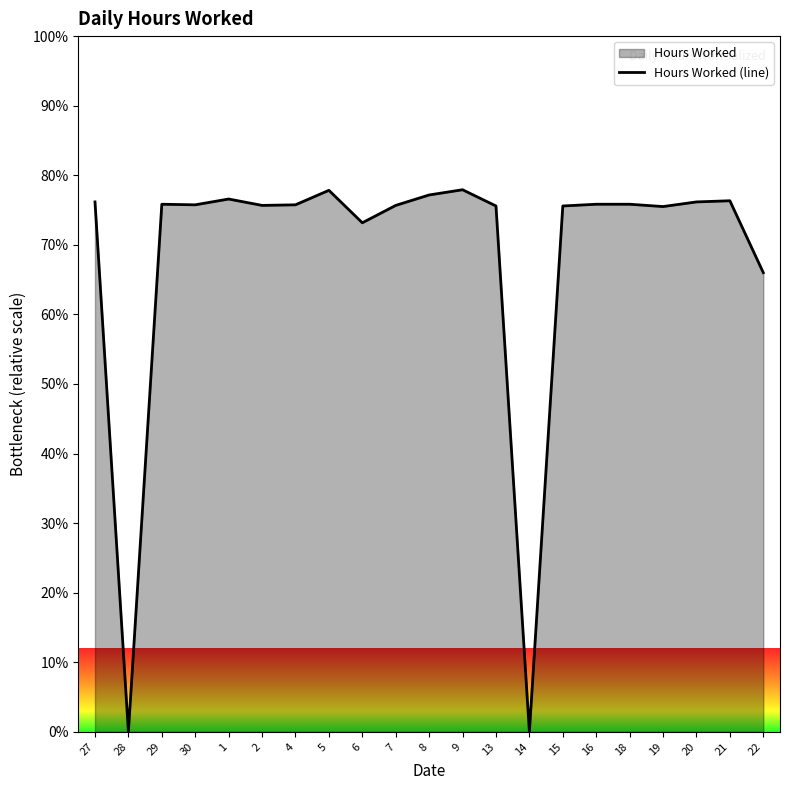

How many lines are shown in the chart?

1